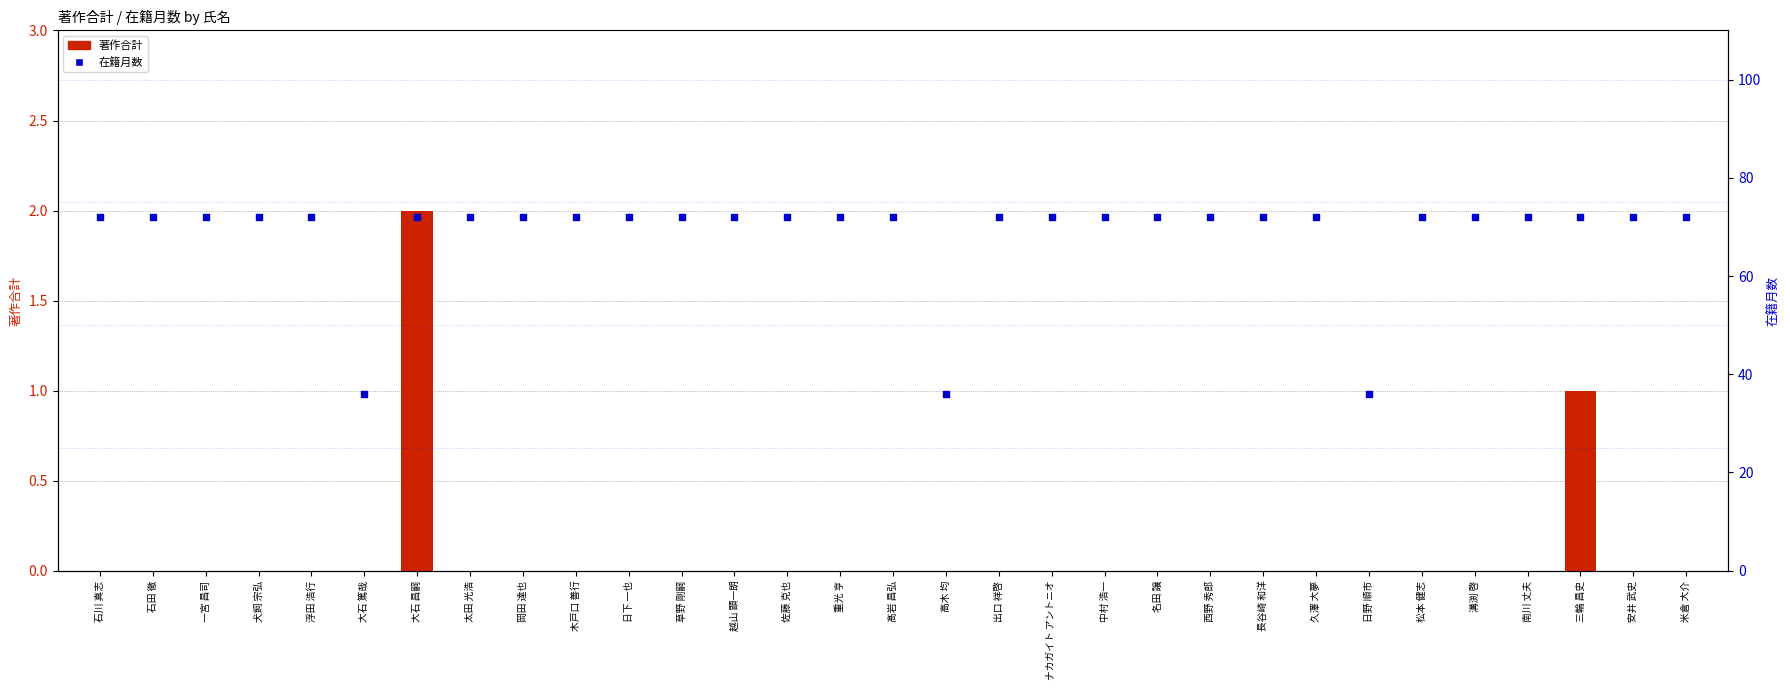

Which series reaches the minimum Y coordinate?

著作合計